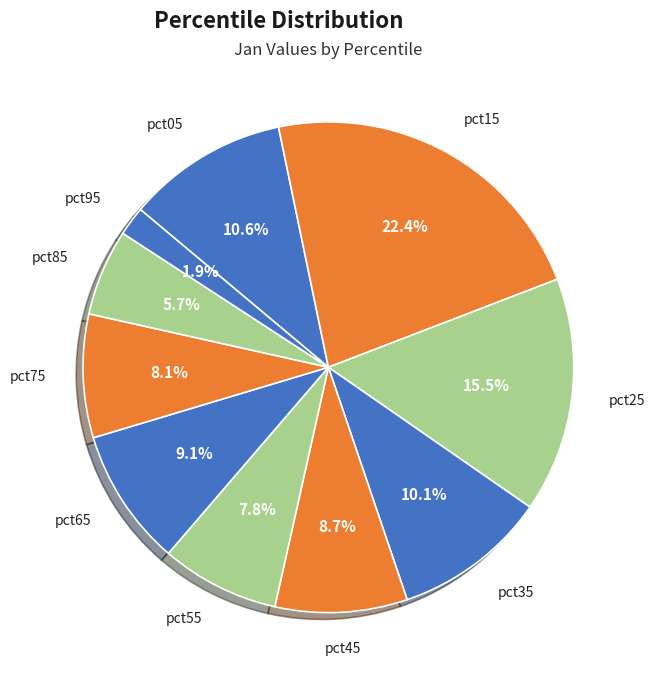

True or false: pct65 accounts for 9% of the total.

True